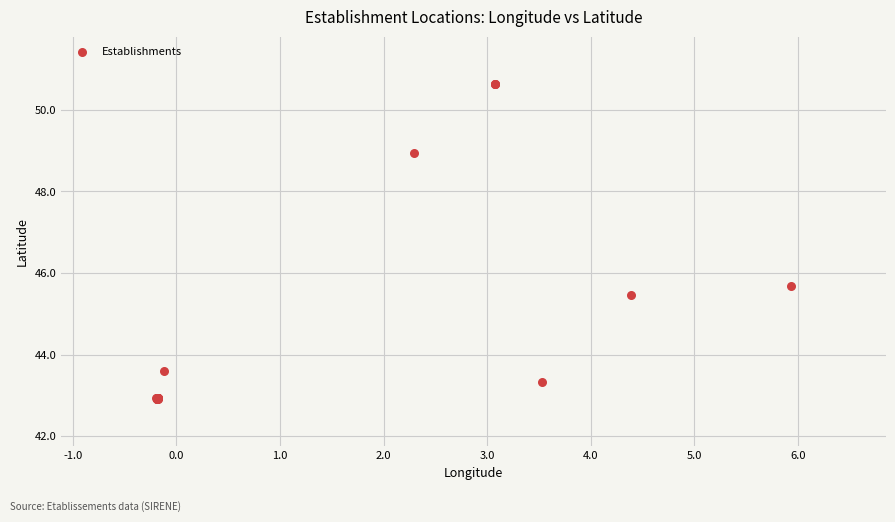

What Y value in the scatter plot is closest to 46?

45.7